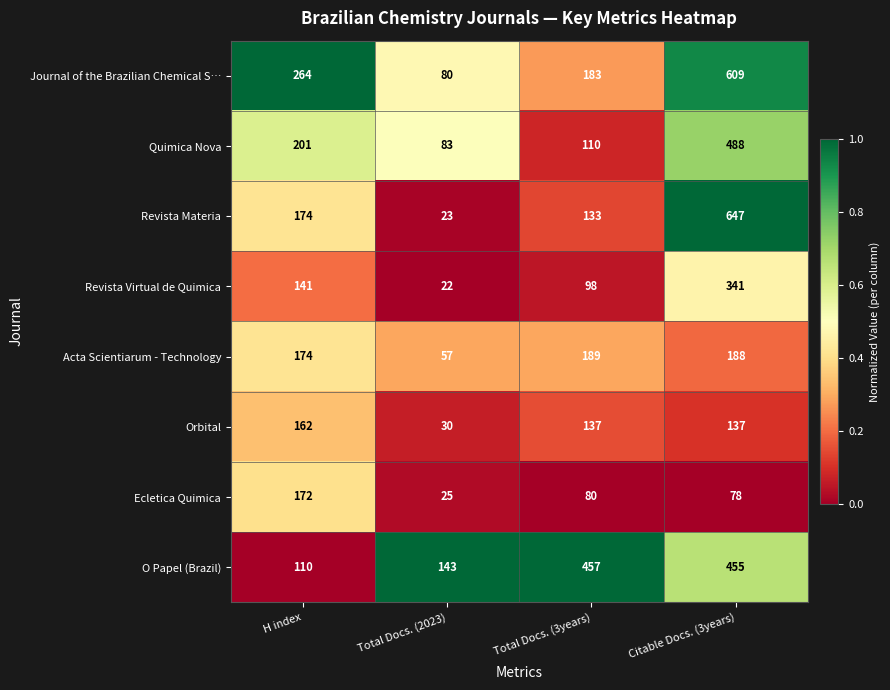

What is the sum of all Journal of the Brazilian Chemical S… values?

1136